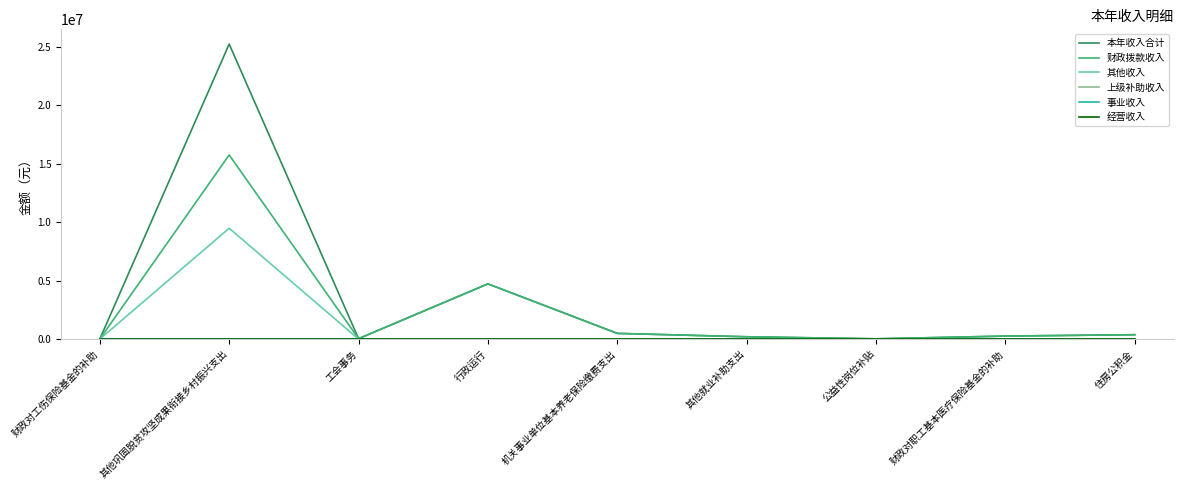

How many lines are shown in the chart?

6